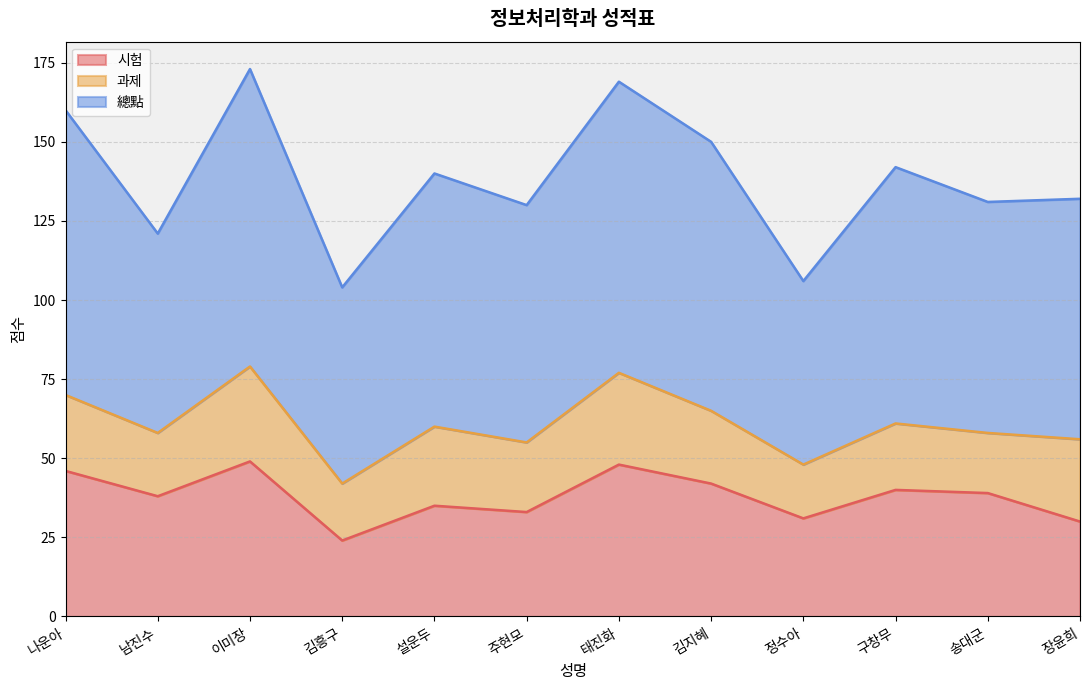

Reading left to right, extract all data points from this chart.

시험: 나운아=46	남진수=38	이미장=49	김흥구=24	설운두=35	주현모=33	태진화=48	김지혜=42	정수아=31	구창무=40	송대군=39	장윤희=30
과제: 나운아=24	남진수=20	이미장=30	김흥구=18	설운두=25	주현모=22	태진화=29	김지혜=23	정수아=17	구창무=21	송대군=19	장윤희=26
總點: 나운아=90	남진수=63	이미장=94	김흥구=62	설운두=80	주현모=75	태진화=92	김지혜=85	정수아=58	구창무=81	송대군=73	장윤희=76